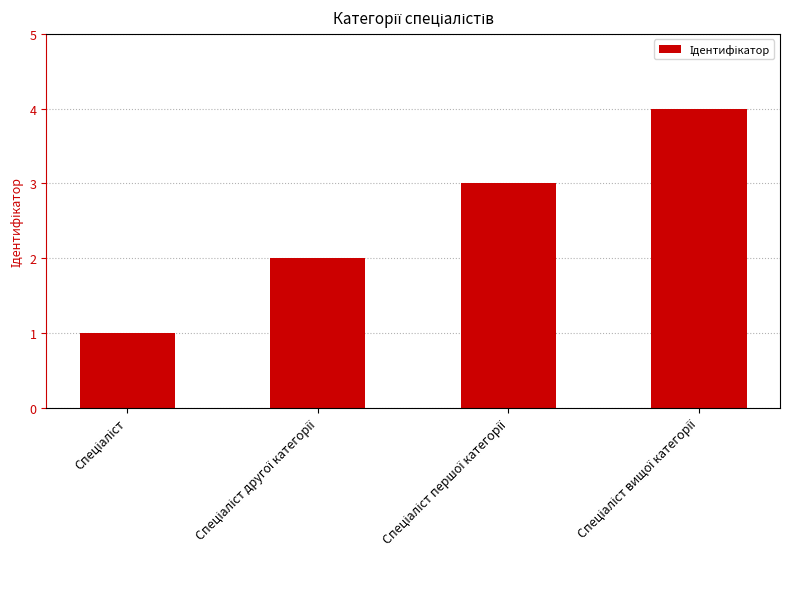

What is the difference between the maximum and minimum values?

3